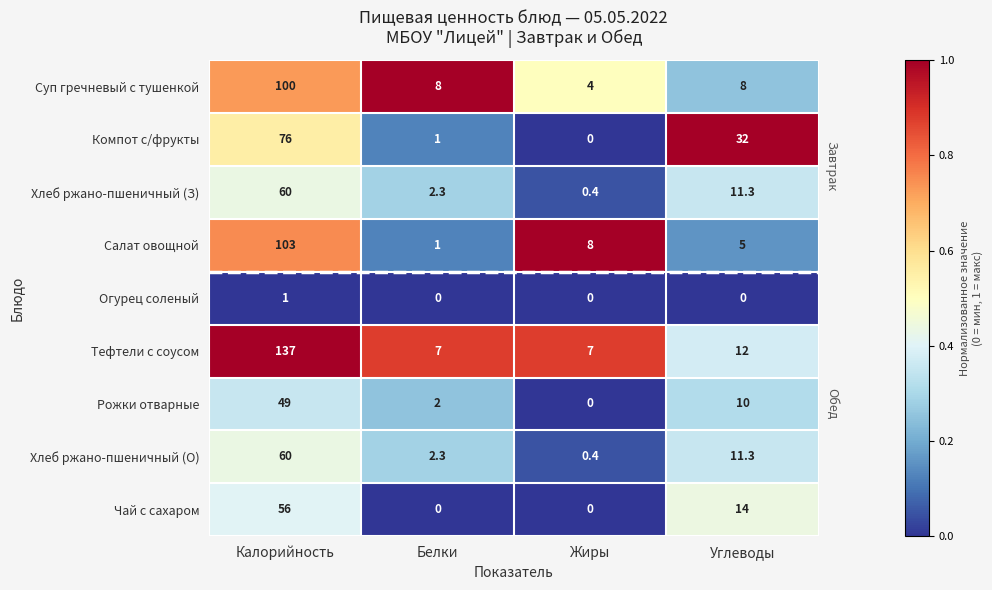

What is the difference between the maximum and minimum values in the Хлеб ржано-пшеничный (З) series?

59.6